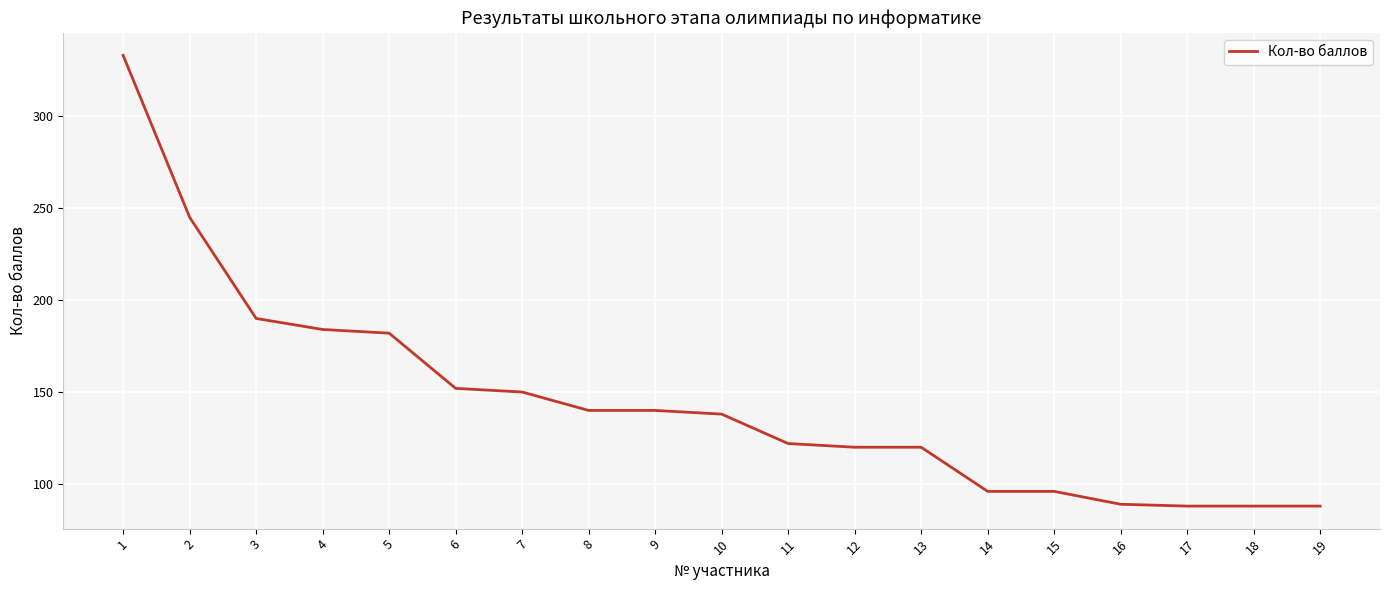

What is the ratio of the value at 5 to the value at 3?

1.0